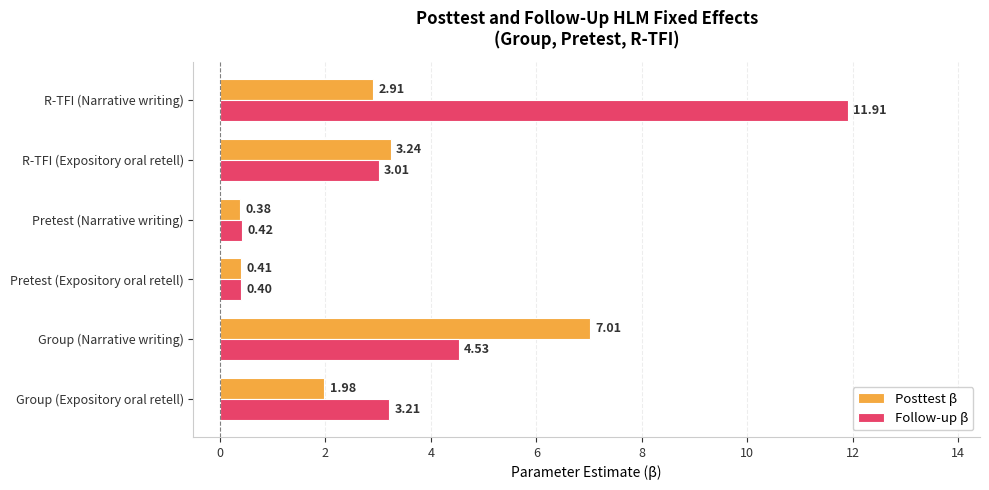

Where is Posttest β nearest to the value 3?

R-TFI (Narrative writing)